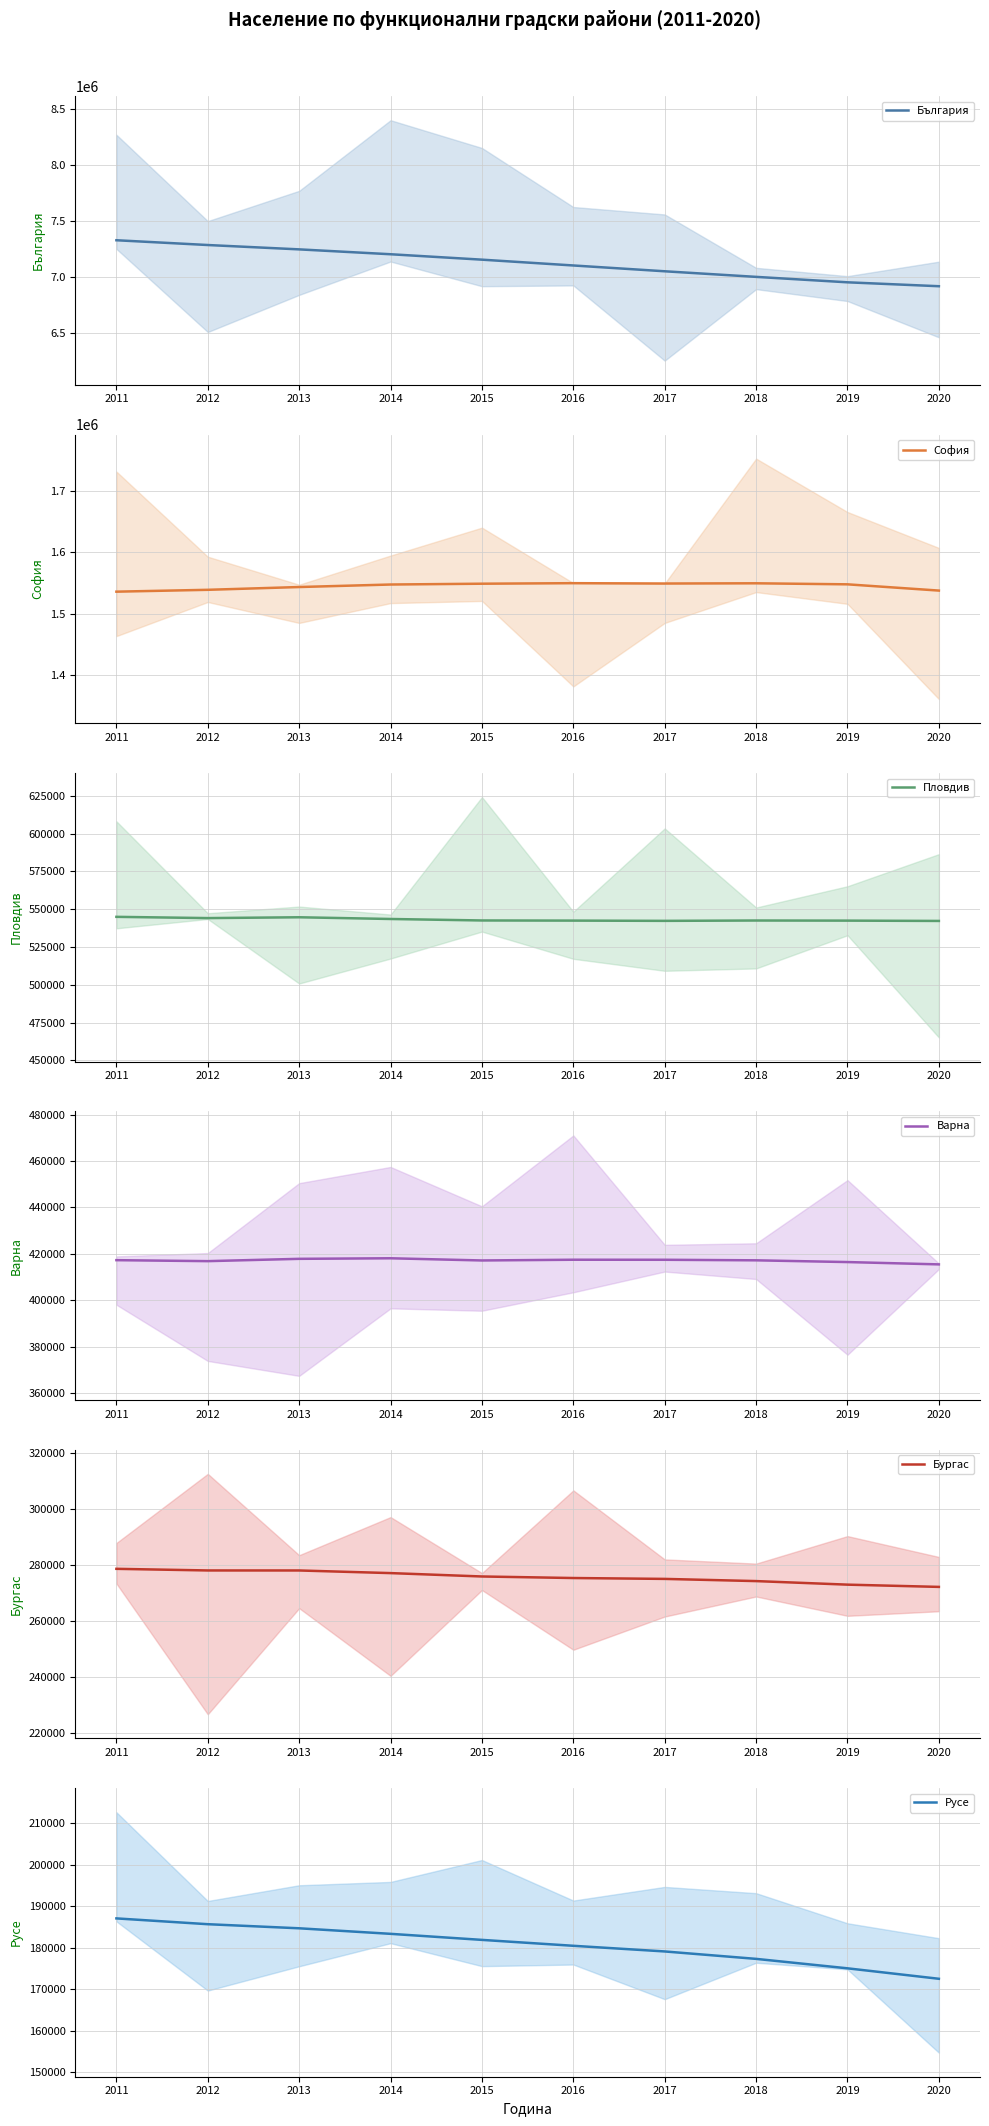

How many interior local valleys does the Варна series have?

2